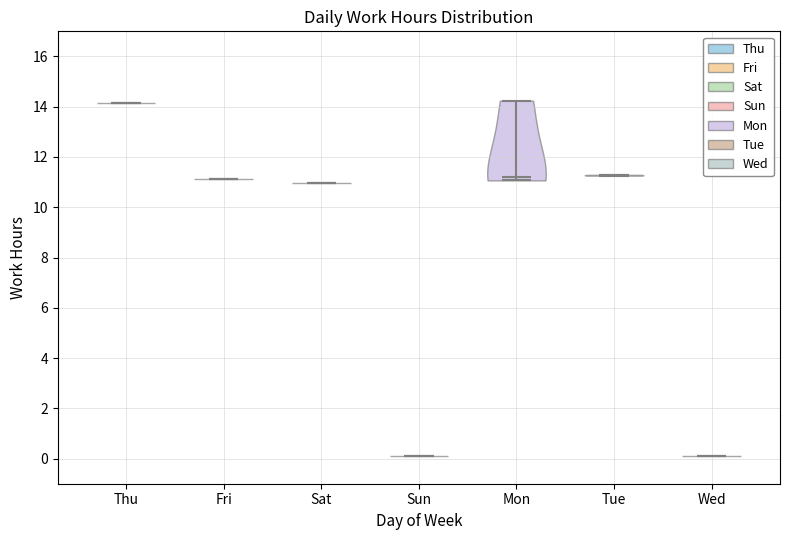

Which violin has the highest median line?

Thu